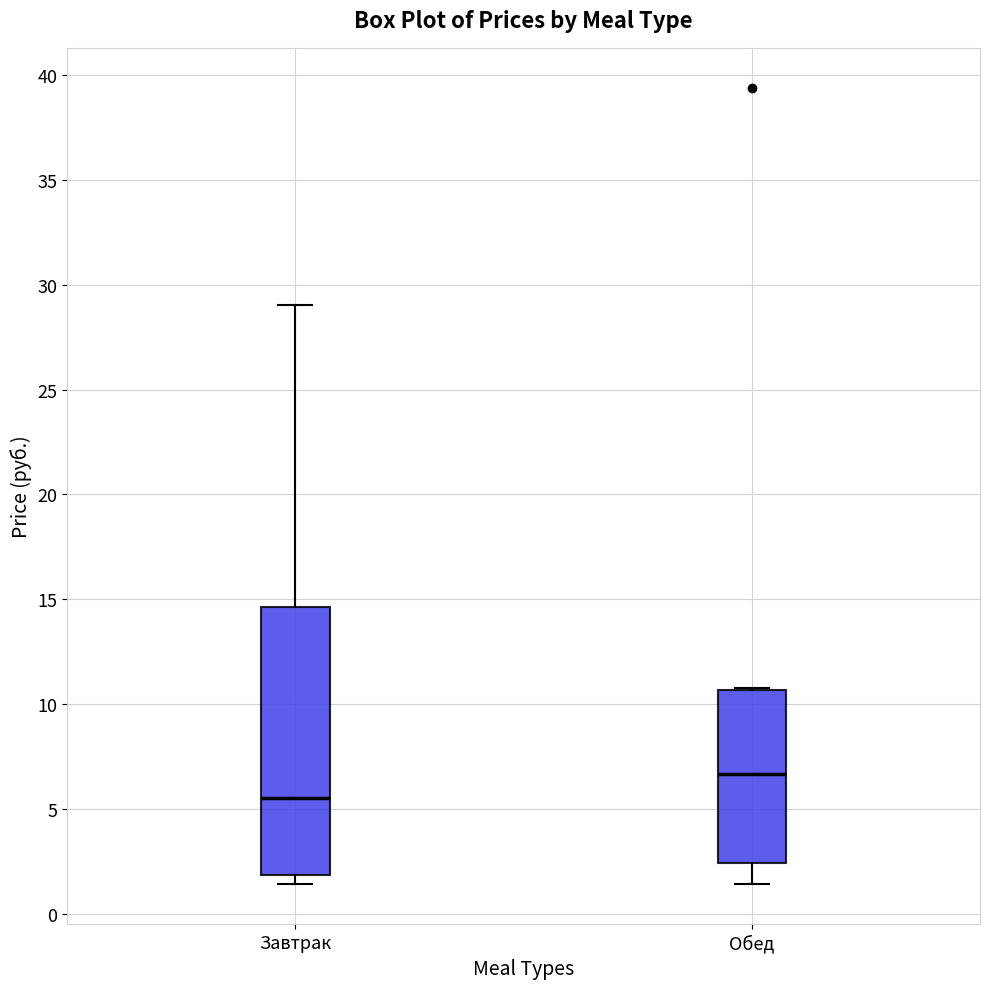

Reading left to right, transcribe this box plot: for each box, give where its median line is, the range the box spans, and where its two whiskers end, as read against the y-axis. The values are not printed on the chart, so give them approximately, as read against the axis.

Завтрак: median 5.5, box 2.0 to 14.5, whiskers 1.5 to 29.0
Обед: median 6.5, box 2.5 to 10.5, whiskers 1.5 to 11.0